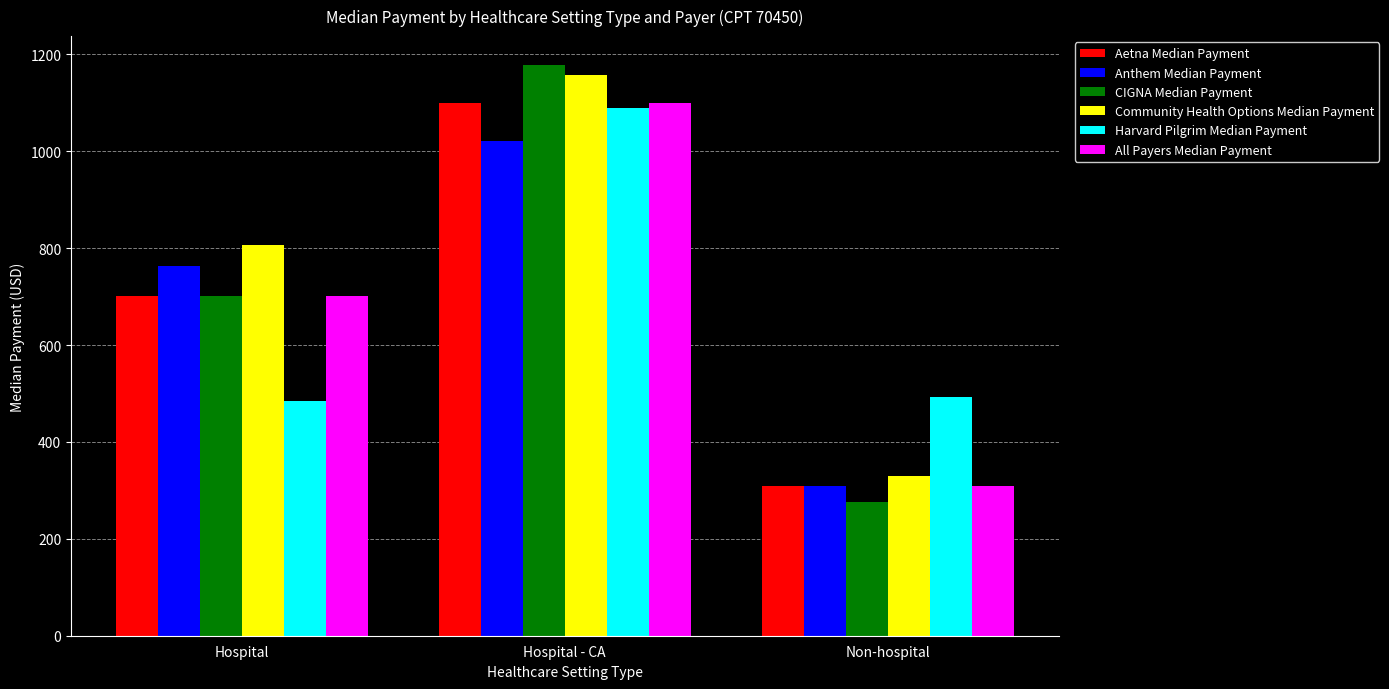

What is the difference between the highest and lowest values at Hospital?

322.0